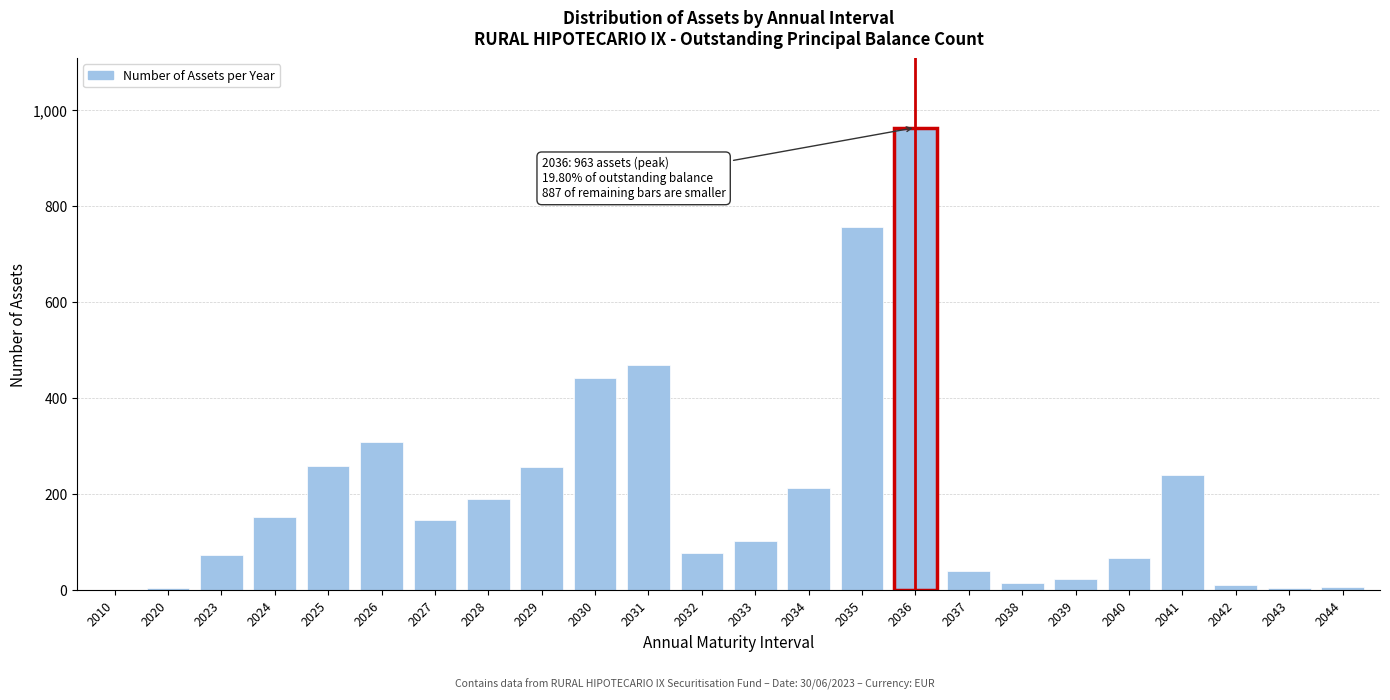

At which label is the value closest to 482?

2031